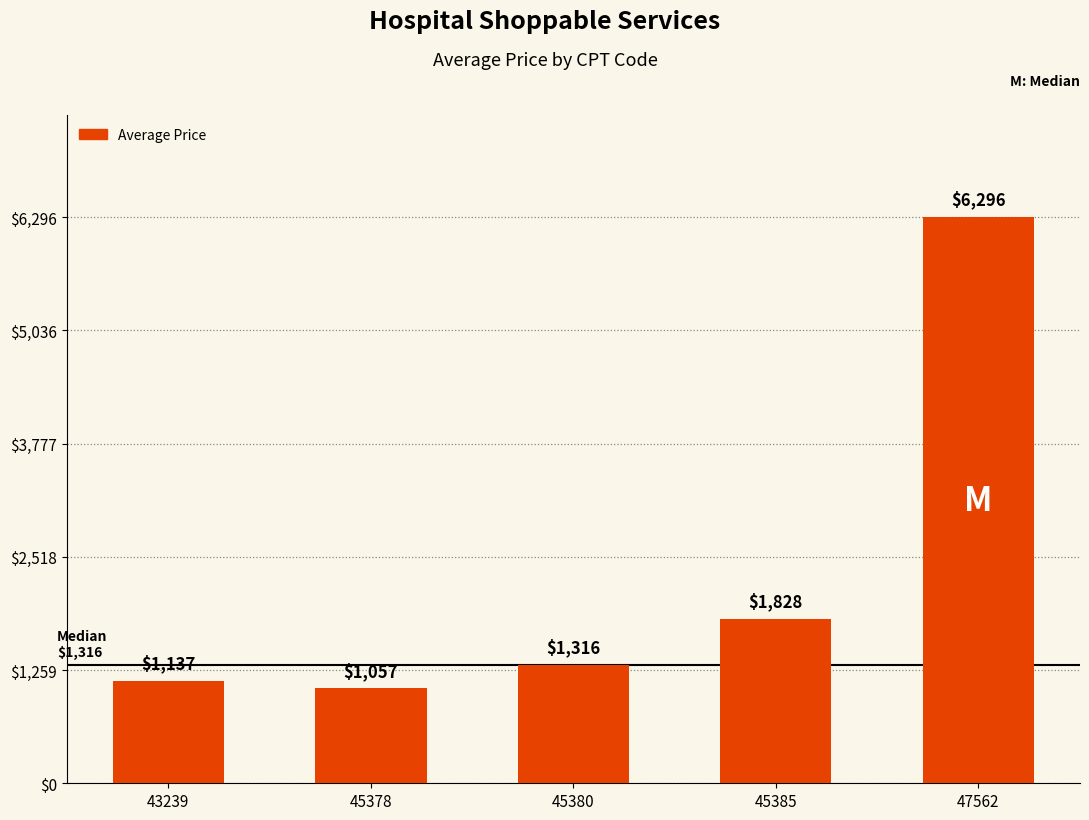

Rank the categories by value from highest to lowest.

47562, 45385, 45380, 43239, 45378